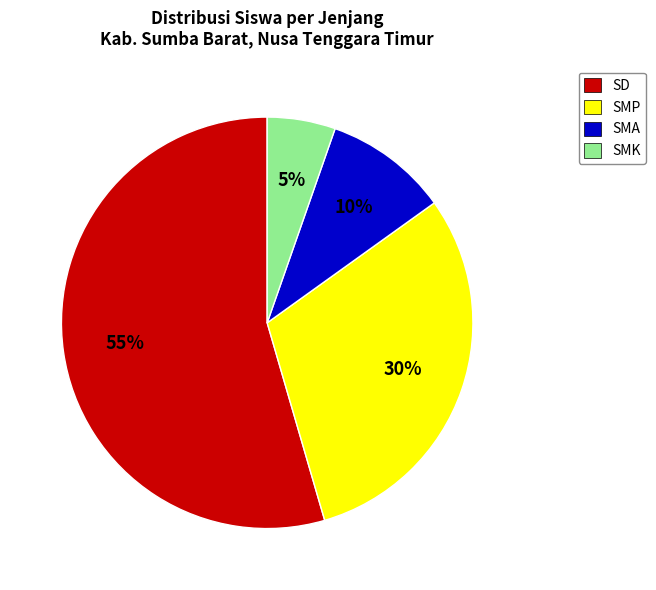

How many slices are in this pie chart?

4